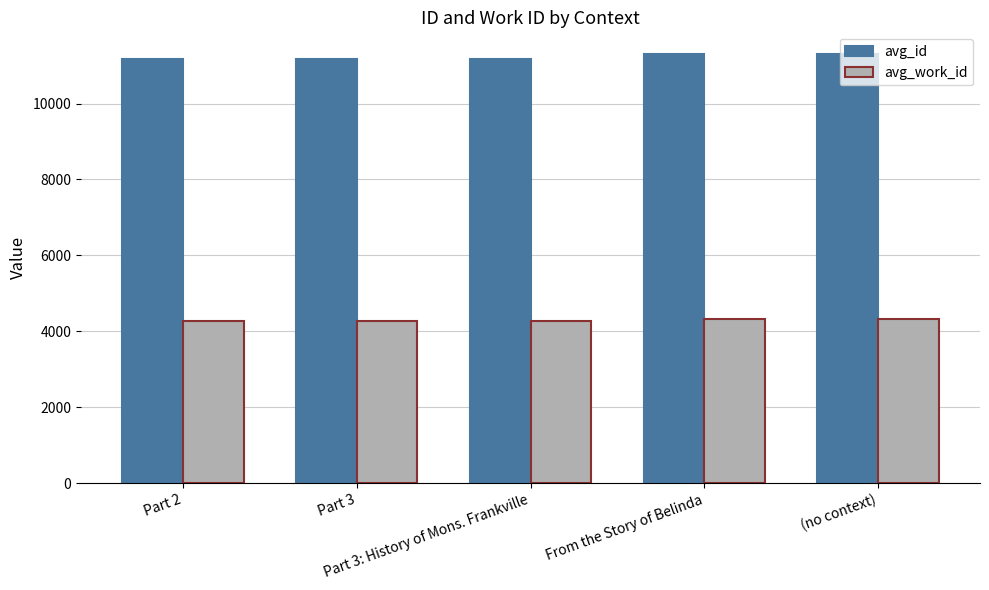

The avg_work_id series shows 4325 at From the Story of Belinda. True or false?

True